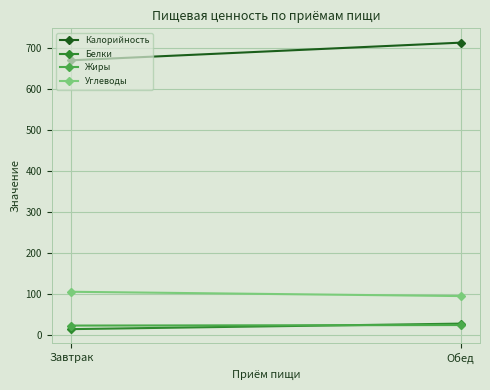

What is the maximum value shown in the chart?

712.0